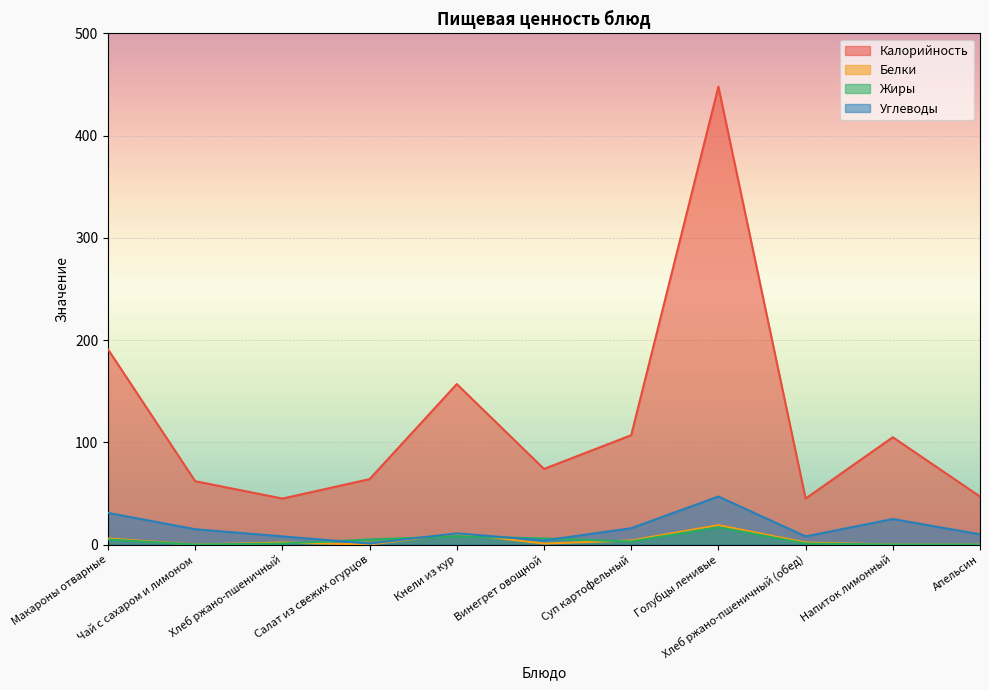

Does the chart display data point markers on the line(s)?

No